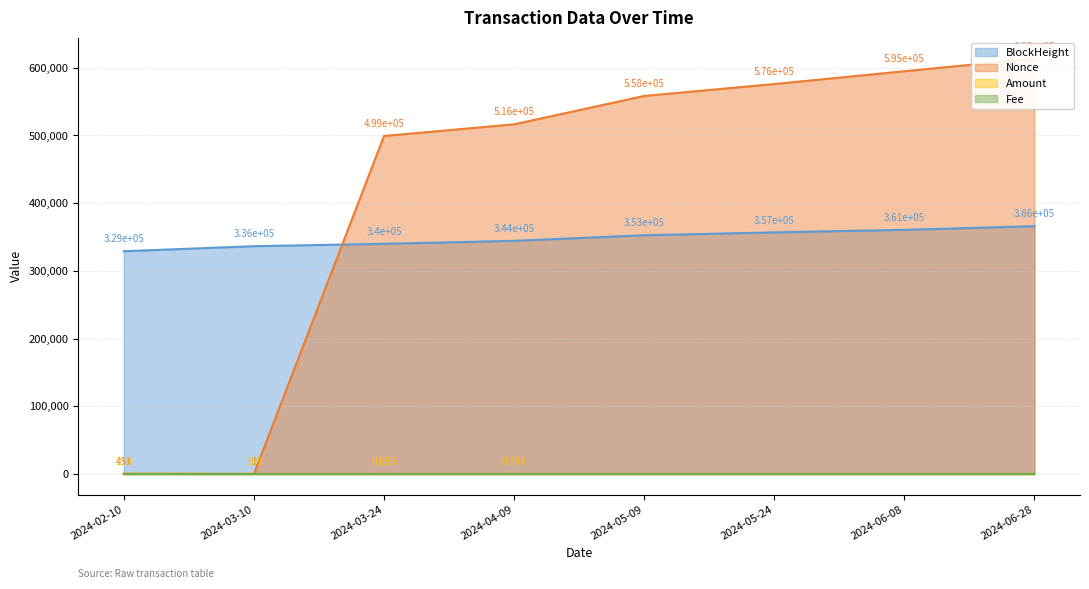

Which series has the largest total across all categories?

Nonce